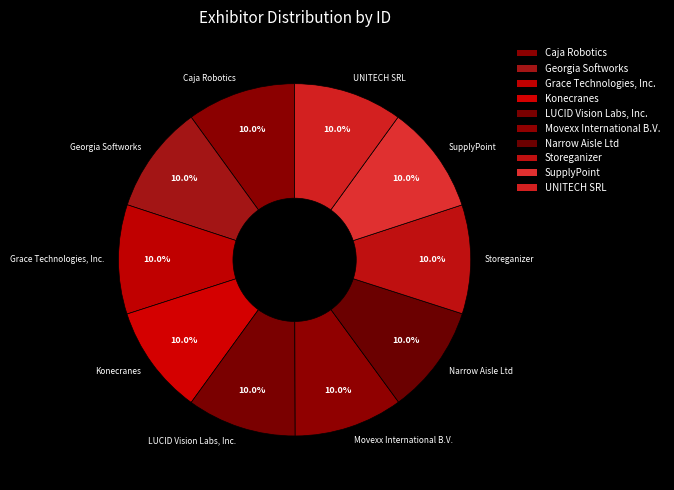

How much of the chart is everything except SupplyPoint?

90.0%